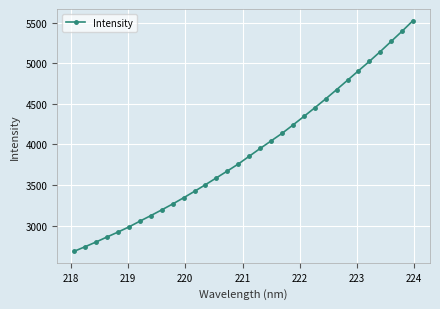

What is the maximum value shown in the chart?

5524.5